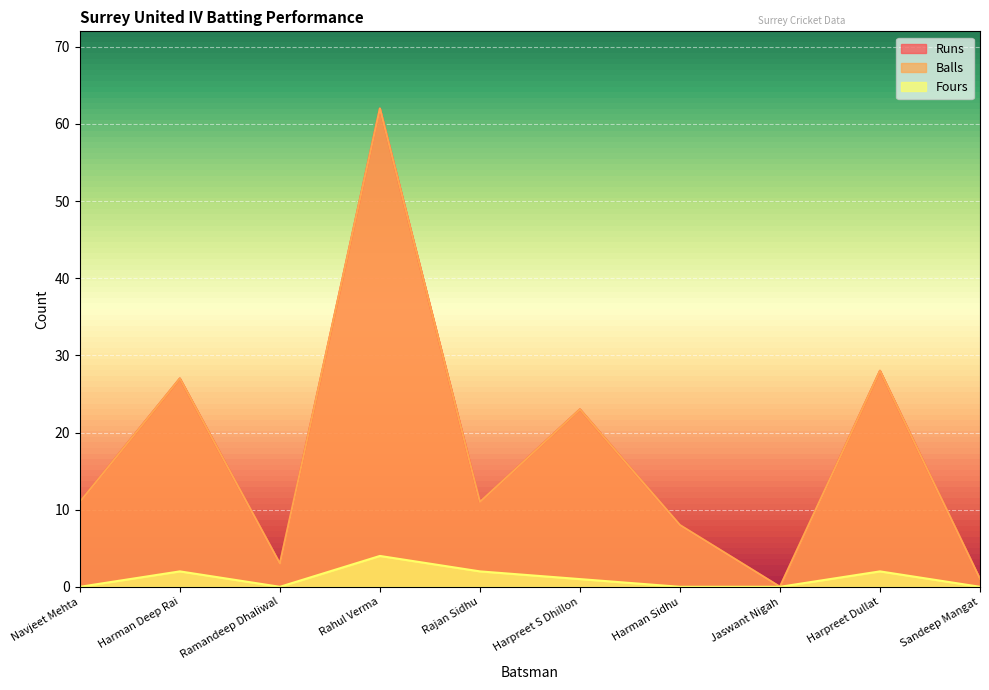

In Fours, how many points are lower than both neighbors (excluding endpoints)?

1